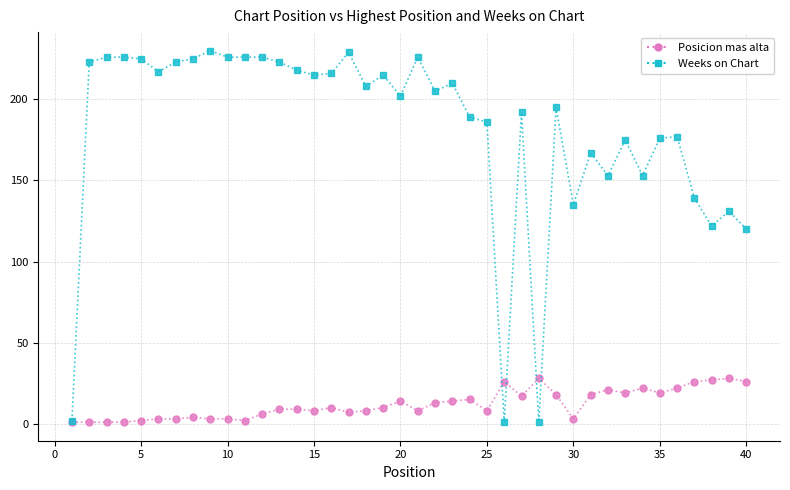

True or false: Weeks on Chart and Posicion mas alta intersect in this chart.

True